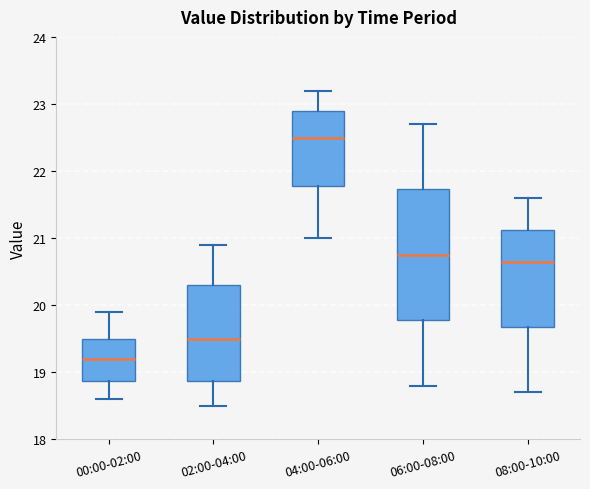

Which box's median line is the highest?

04:00-06:00